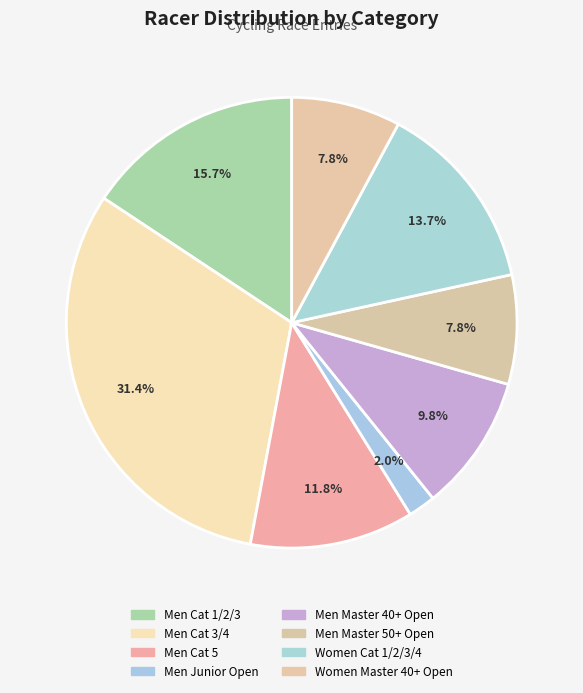

Count the number of slices in the pie.

8